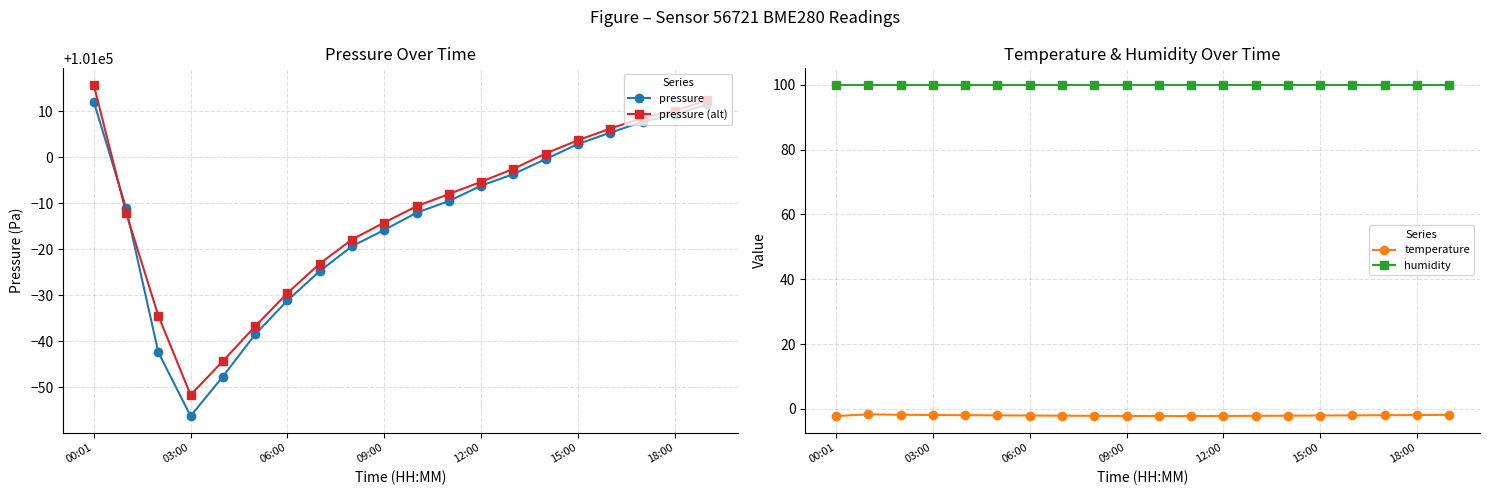

True or false: pressure has a value of 100968.8 at 06:00.

True